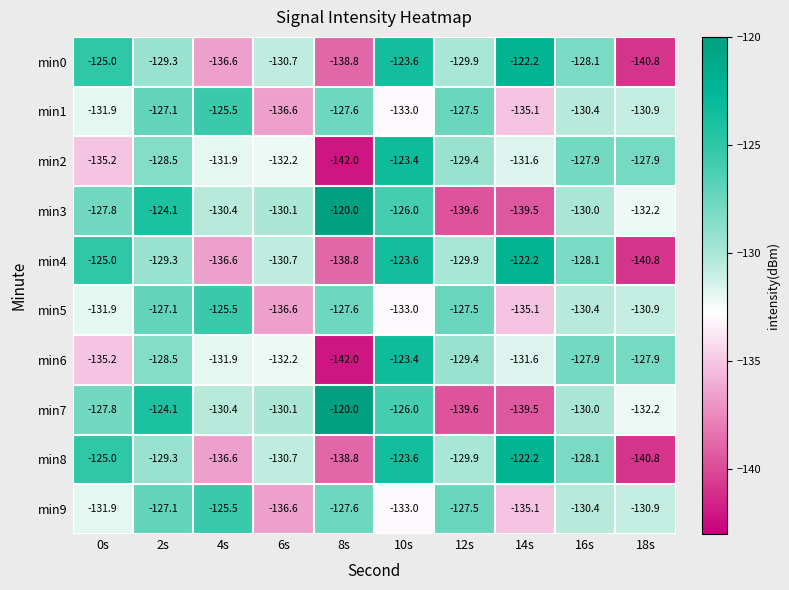

Count the number of categories in the chart.

10